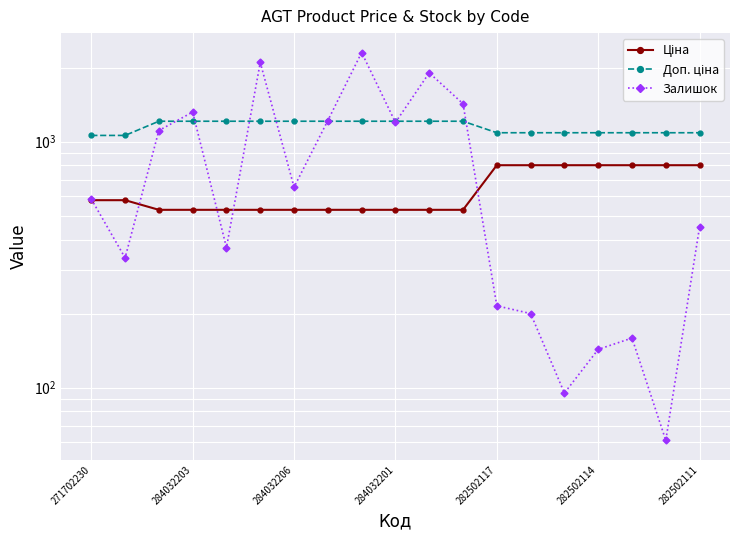

What is the total value across all series at 282502117?

2104.1